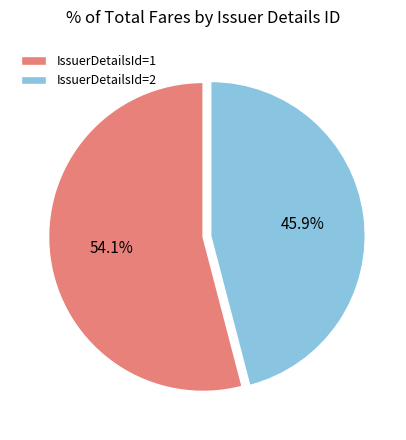

Rank the categories by value from highest to lowest.

IssuerDetailsId=1, IssuerDetailsId=2